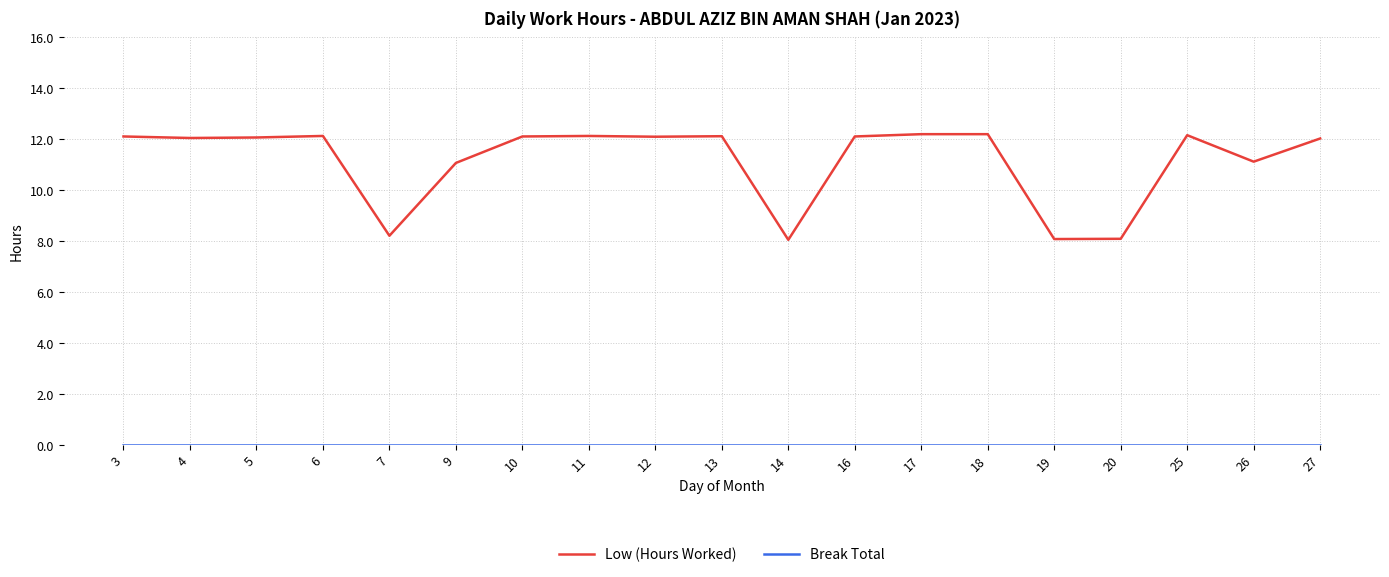

What is the total value across all series at 16?

12.1